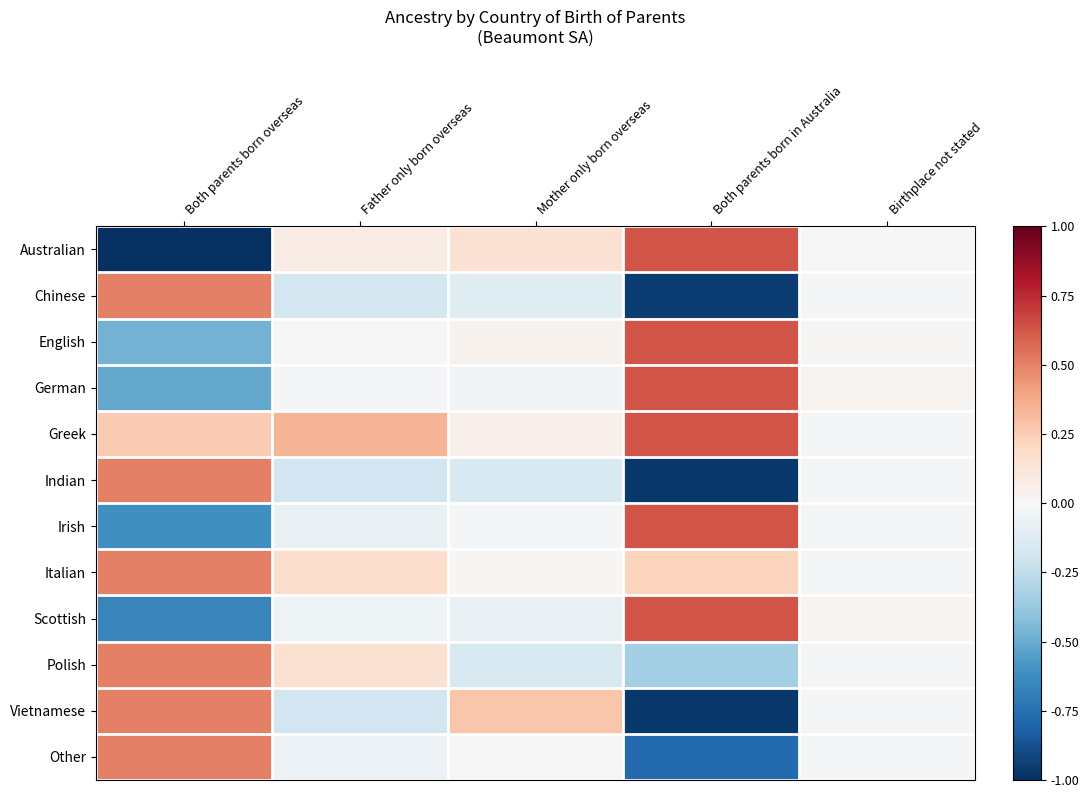

At Both parents born in Australia, list the series in order from smallest to largest.

Indian, Vietnamese, Chinese, Other, Polish, Italian, Australian, English, German, Greek, Irish, Scottish